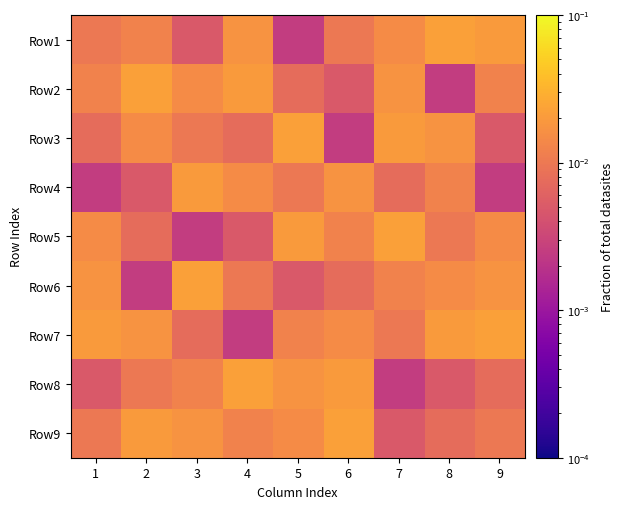

What is the total value across all series at 1?

0.1